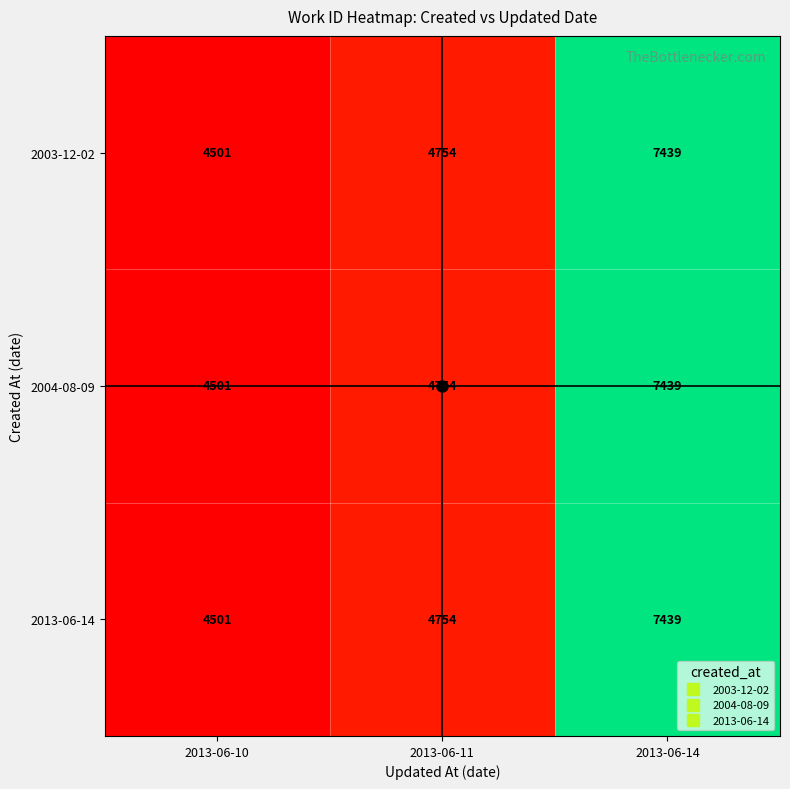

True or false: 2013-06-14 has a value of 8184 at 2013-06-11.

False